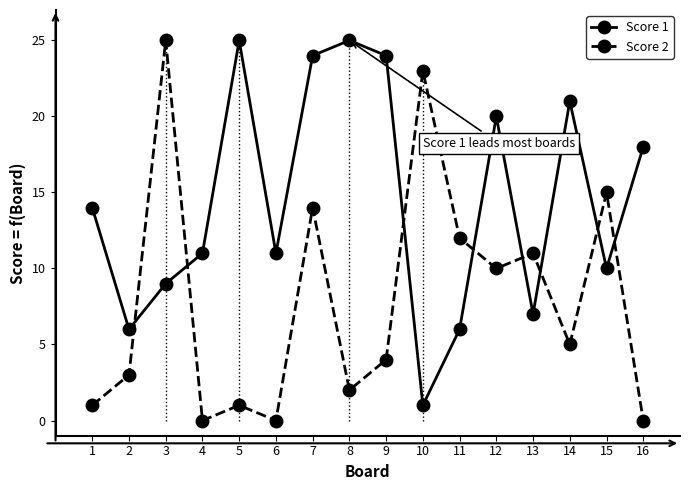

What is the difference between the maximum and second lowest values in the Score 1 series?

19